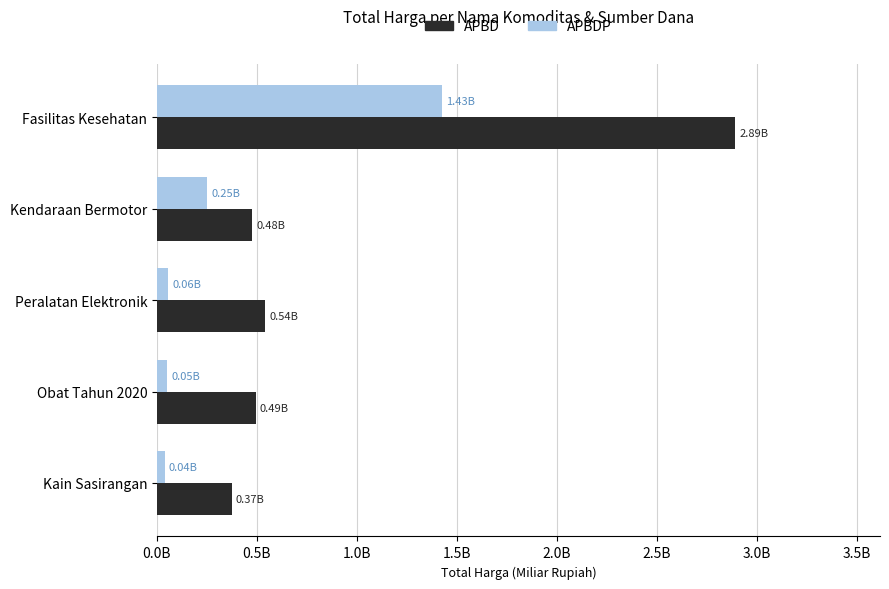

Where is APBDP nearest to the value 732653950?

Kendaraan Bermotor